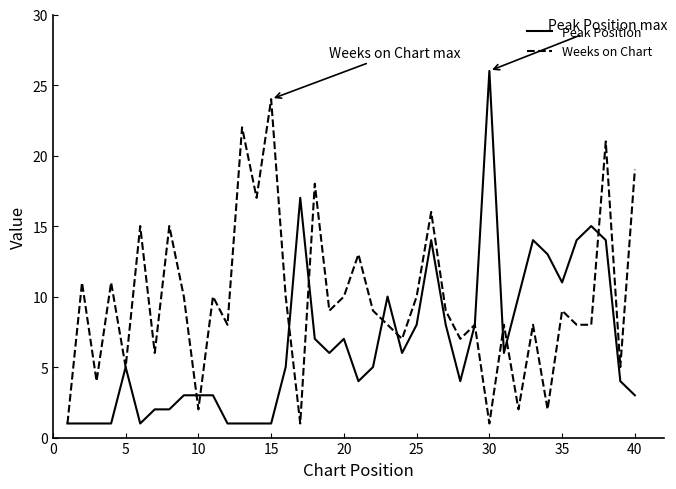

Which series has the largest total across all categories?

Weeks on Chart